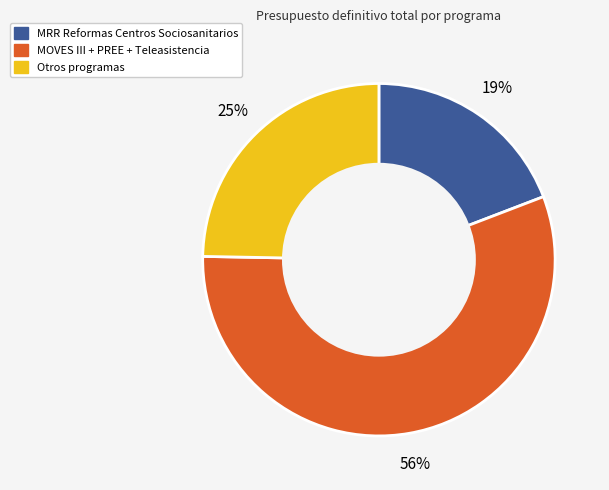

To the nearest percent, what is the difference between the largest and smallest slice percentages?

37%